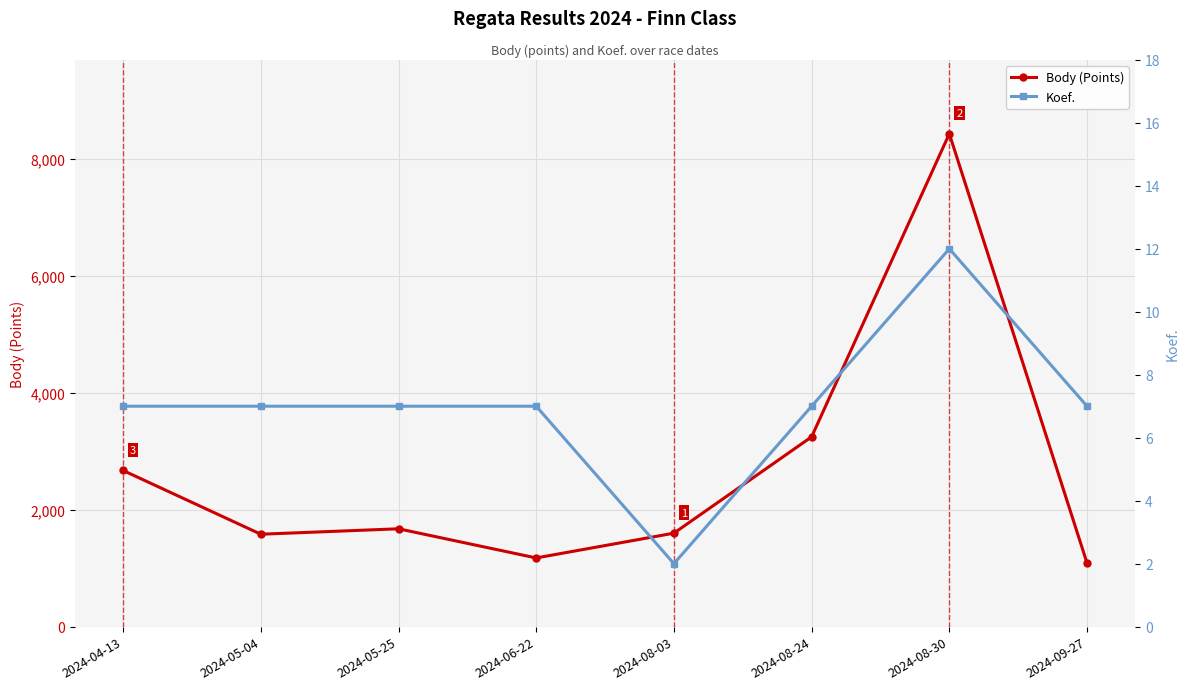

Rank the series by their average value, from highest to lowest.

Body (Points), Koef.